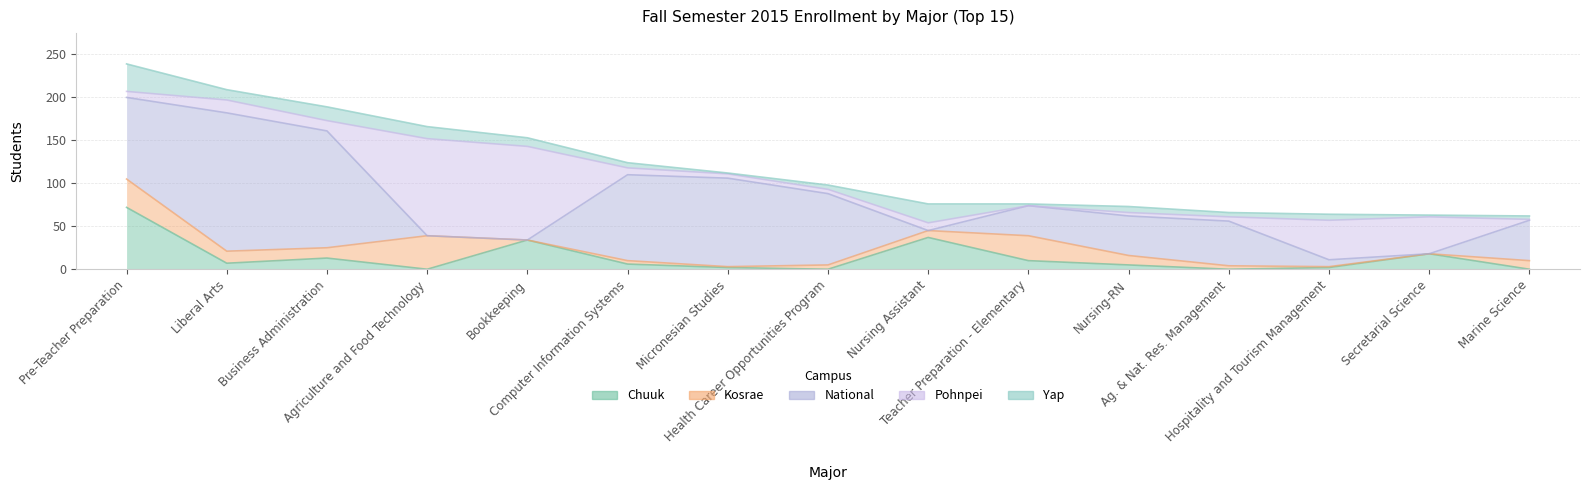

What position from the left is Teacher Preparation - Elementary?

10